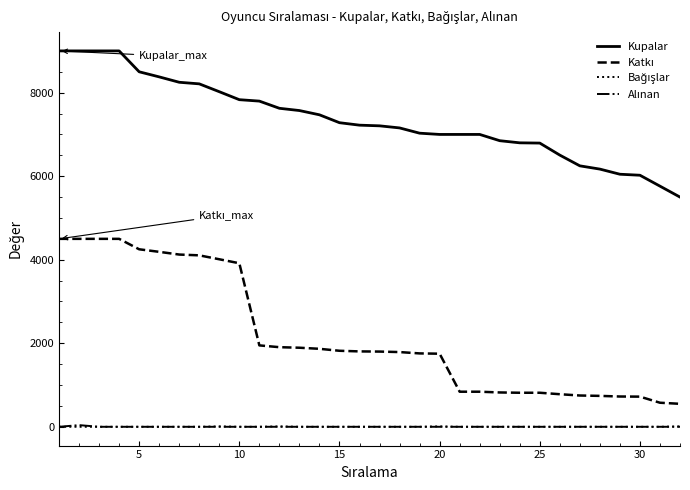

Which series has the largest total across all categories?

Kupalar